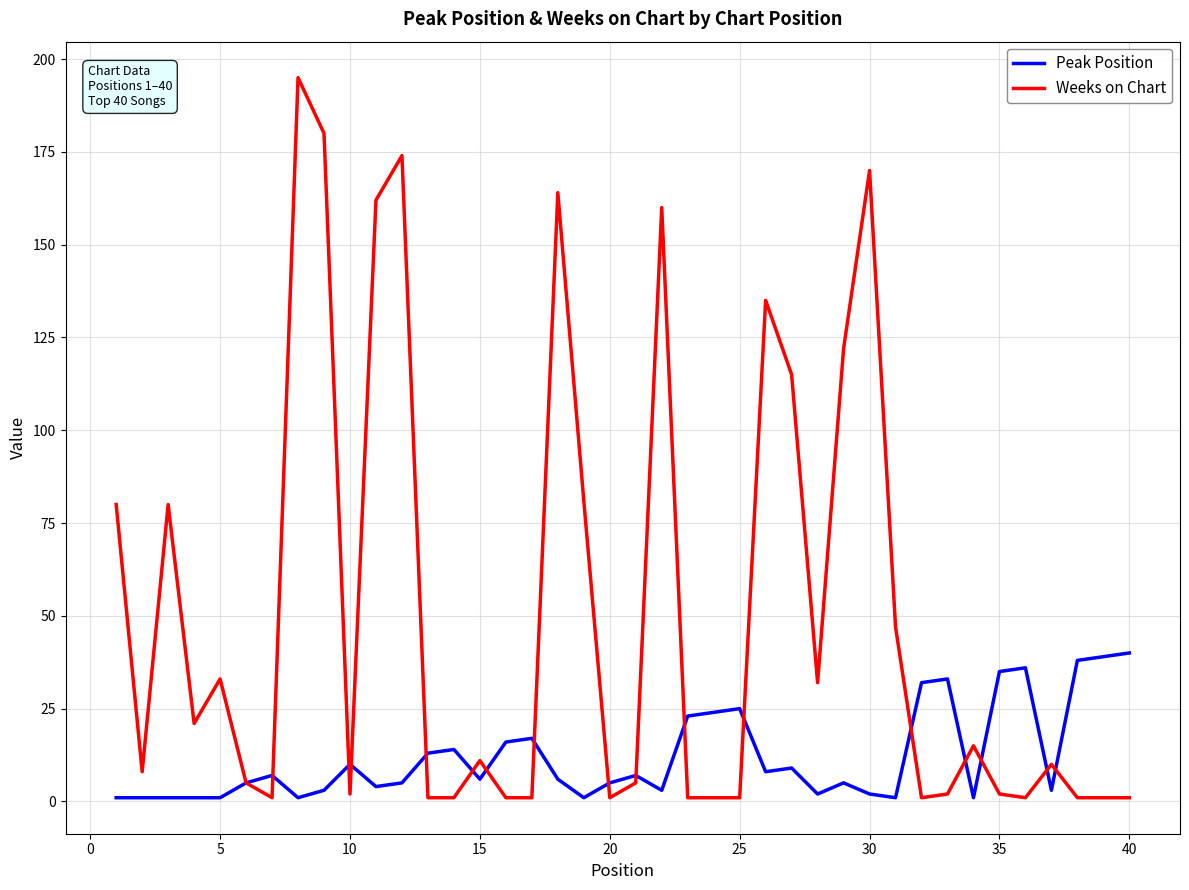

Which series has the largest total across all categories?

Weeks on Chart